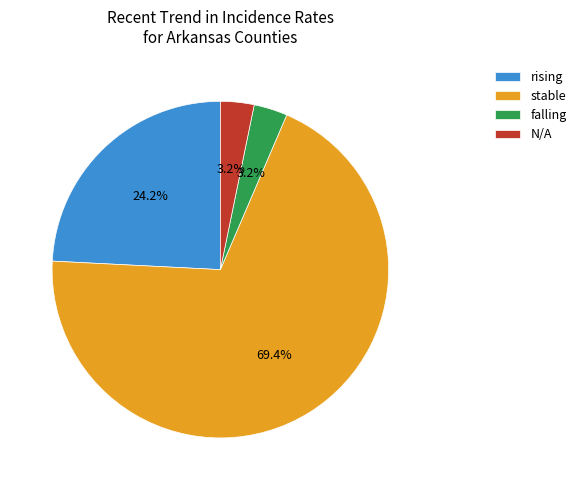

What is the largest slice in the pie chart?

stable